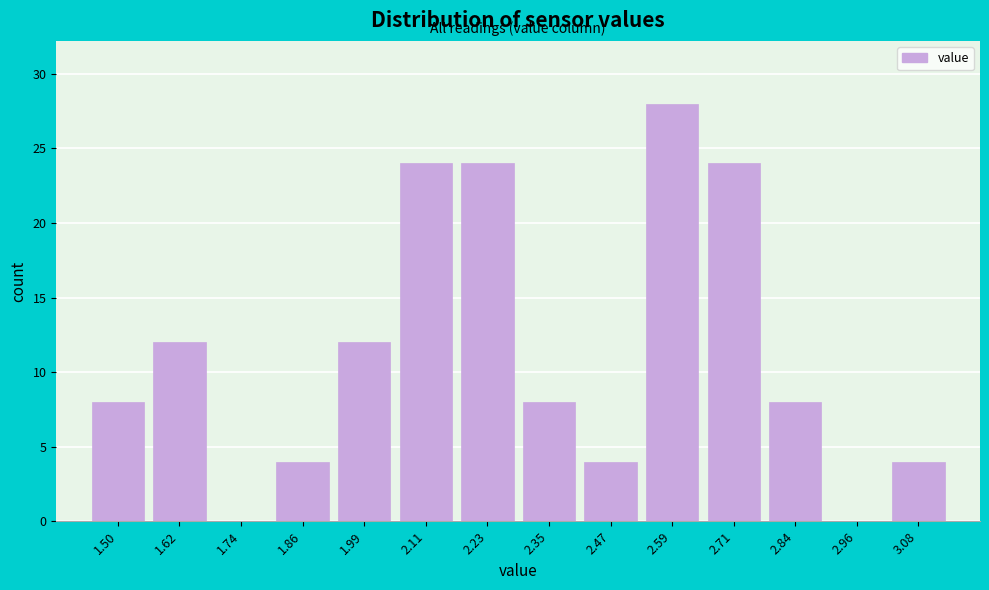

Reading right to left, what are all the values shown in this chart?

3.08=4	2.96=0	2.84=8	2.71=24	2.59=28	2.47=4	2.35=8	2.23=24	2.11=24	1.99=12	1.86=4	1.74=0	1.62=12	1.50=8